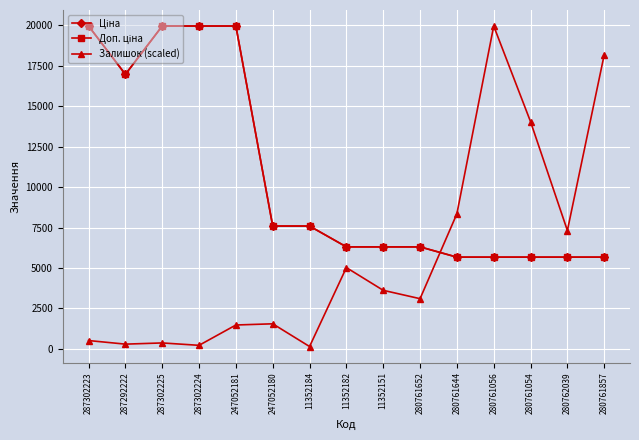

Is this an area chart (filled region under the line)?

No